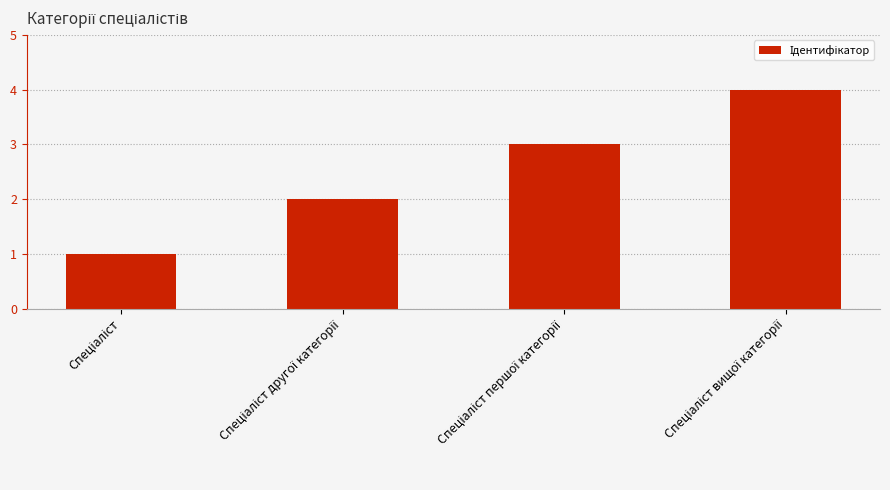

Reading left to right, extract all data points from this chart.

1	2	3	4